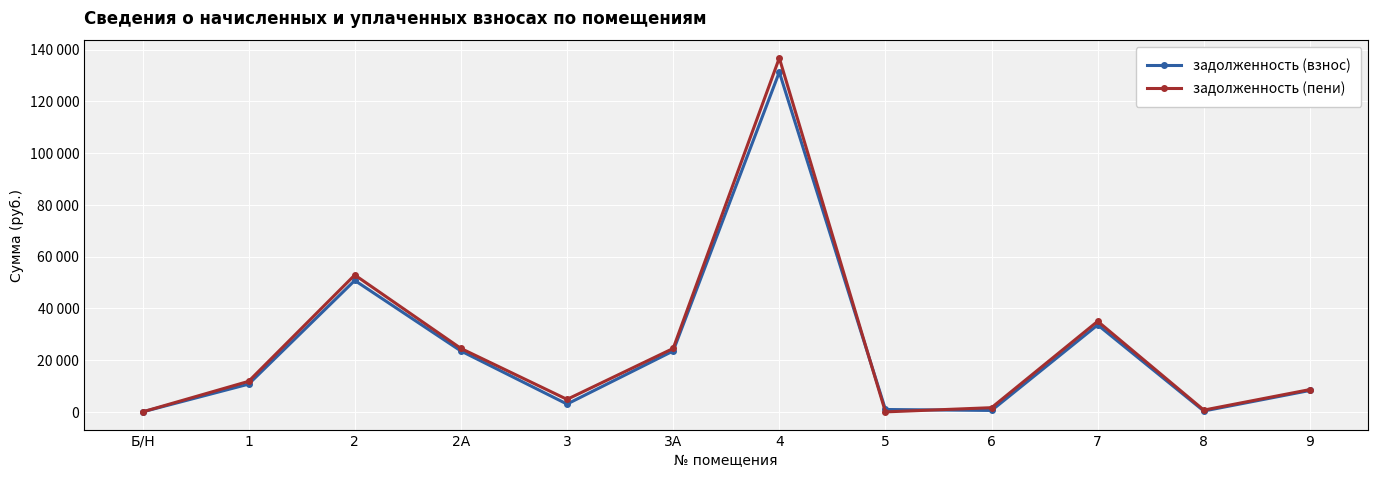

True or false: задолженность (взнос) and задолженность (пени) intersect in this chart.

True